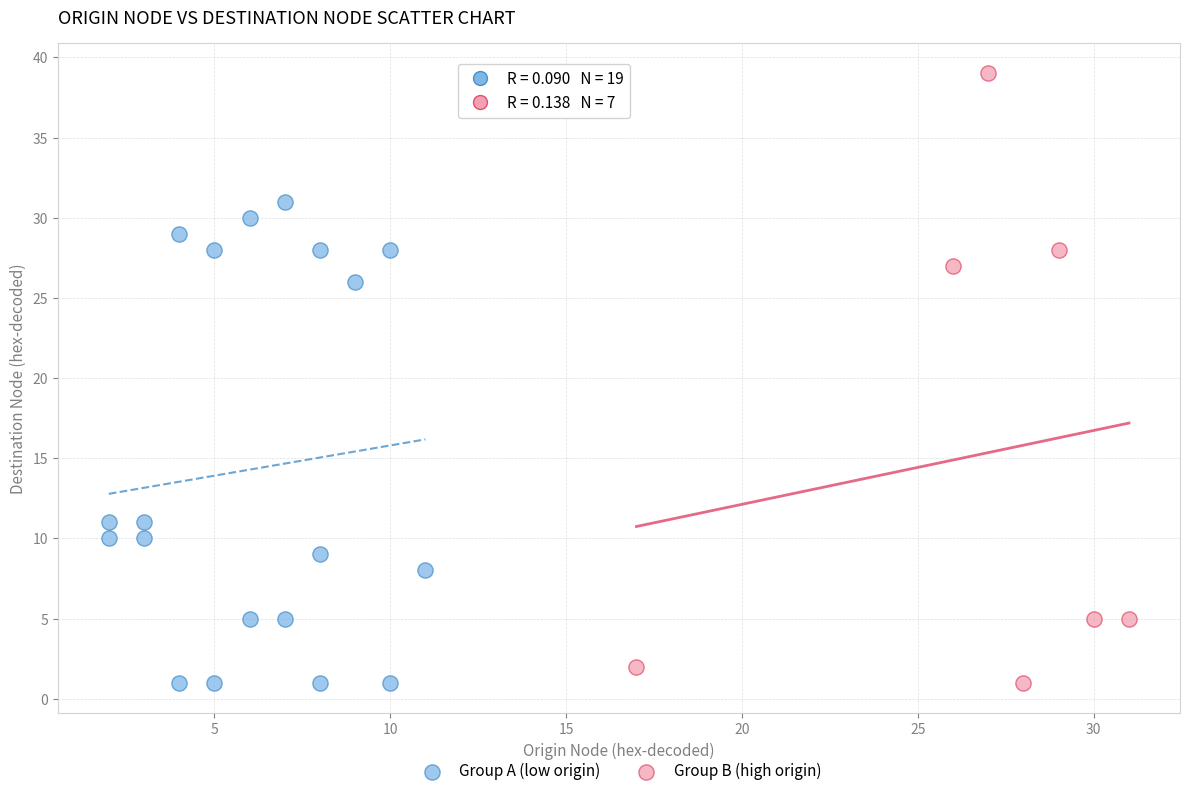

Which series reaches the maximum Y coordinate?

Group B (high origin)